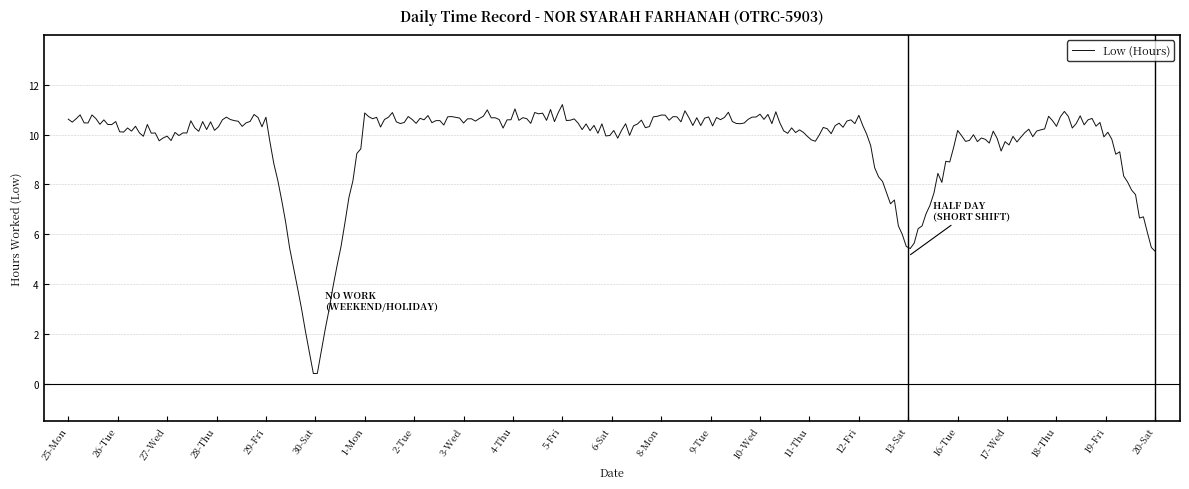

What is the greatest value displayed?

11.2